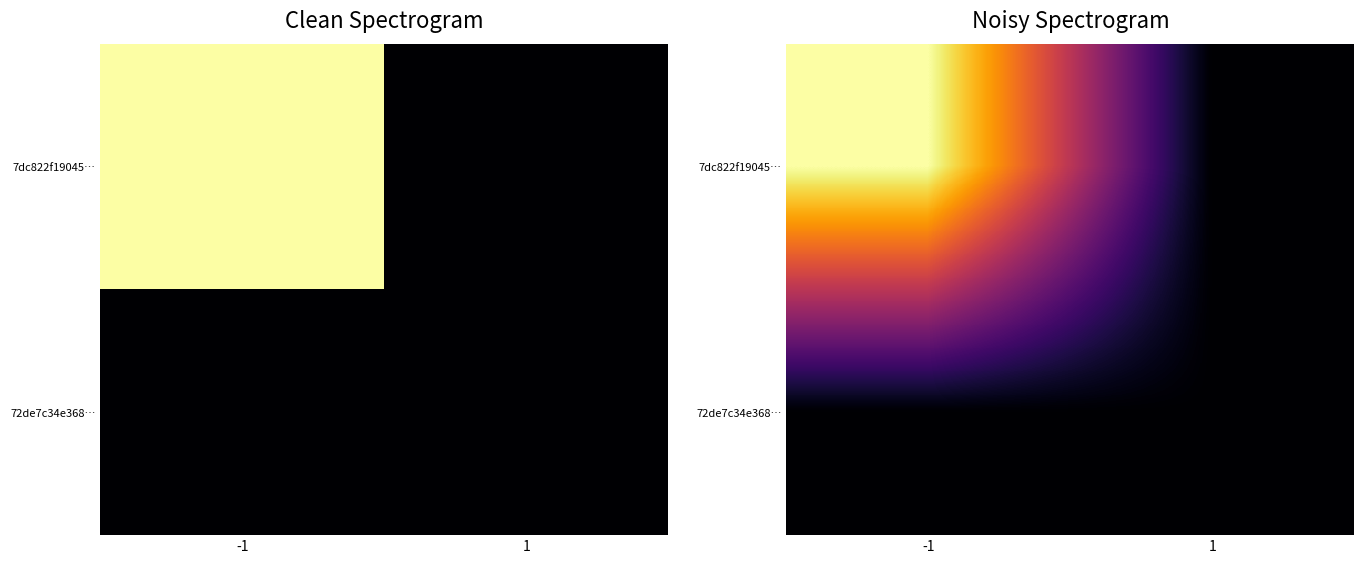

How many data points in 7dc822f19045… are less than 723?

1